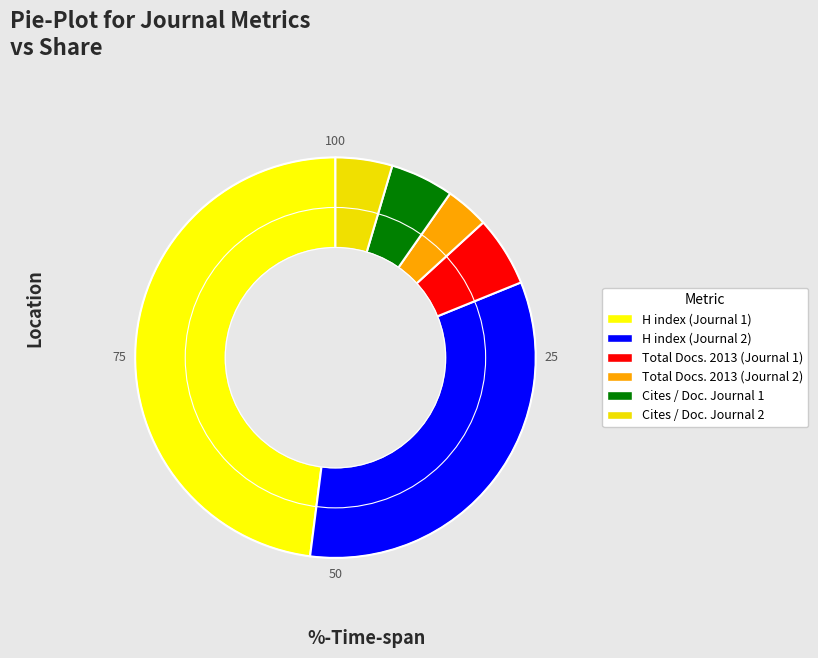

To the nearest percent, what portion does Cites / Doc. Journal 1 represent?

5%